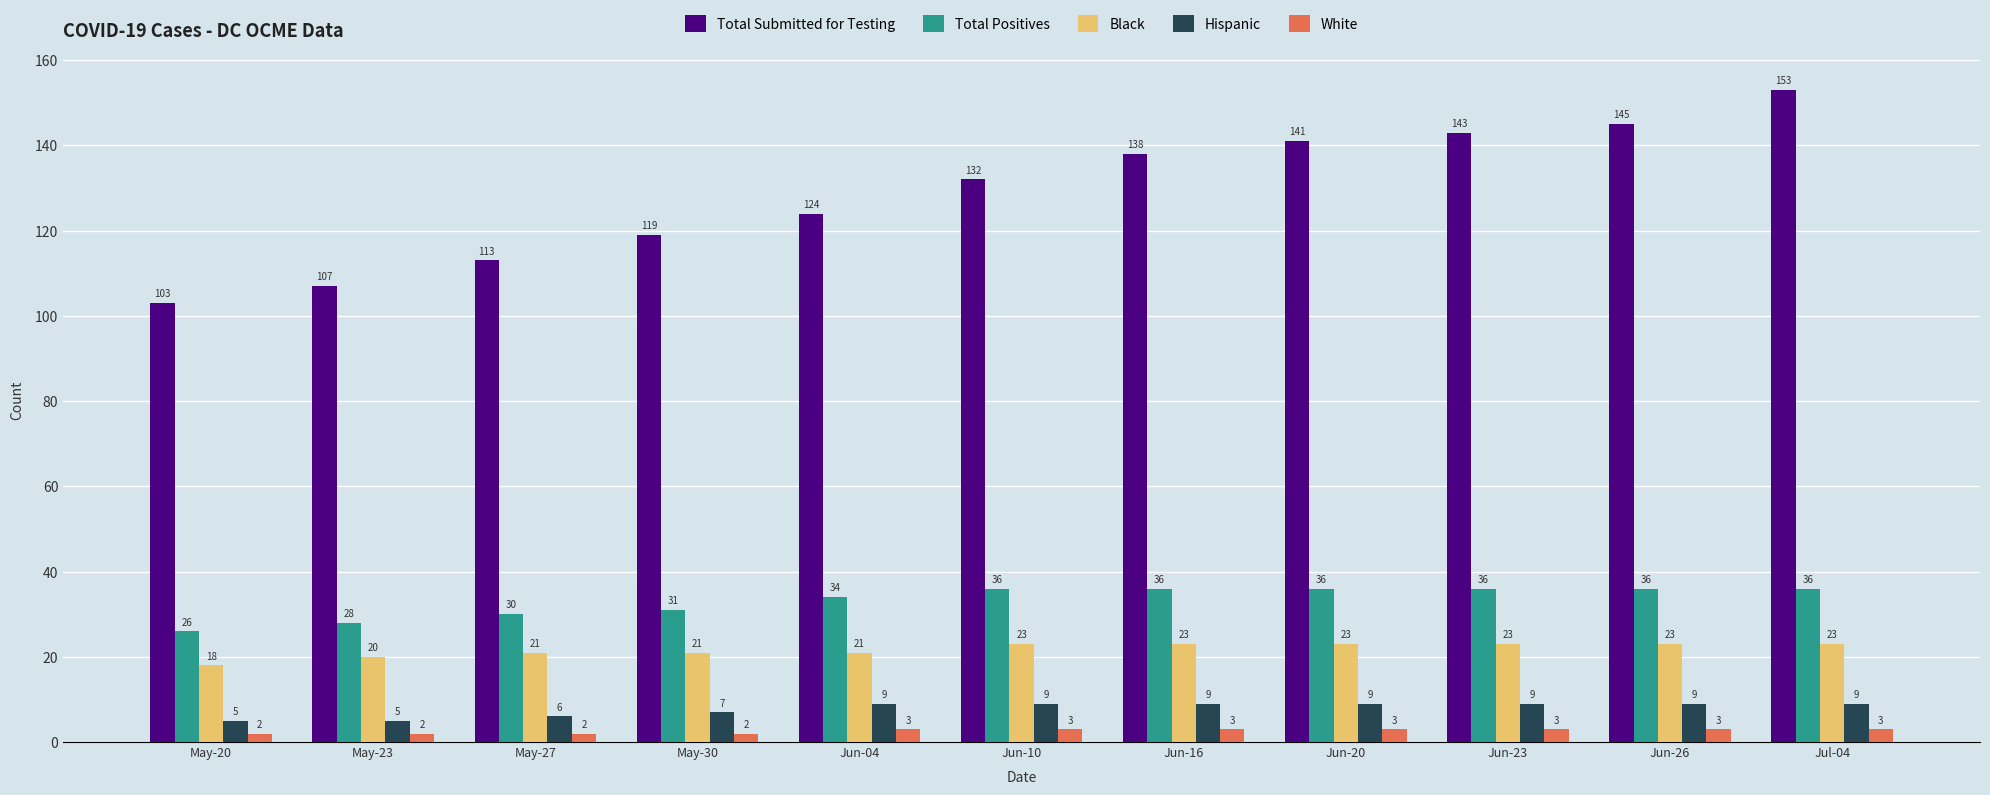

What is the total value across all series at Jun-23?

214